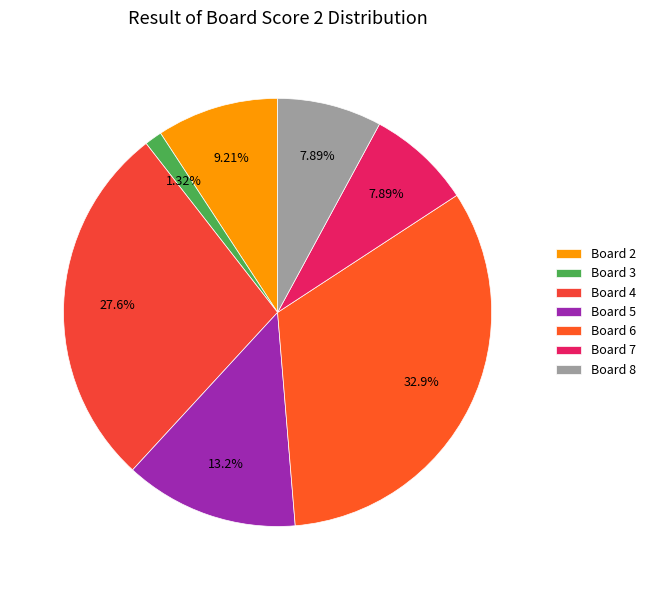

The Board 4 slice represents 22% of the pie. True or false?

False